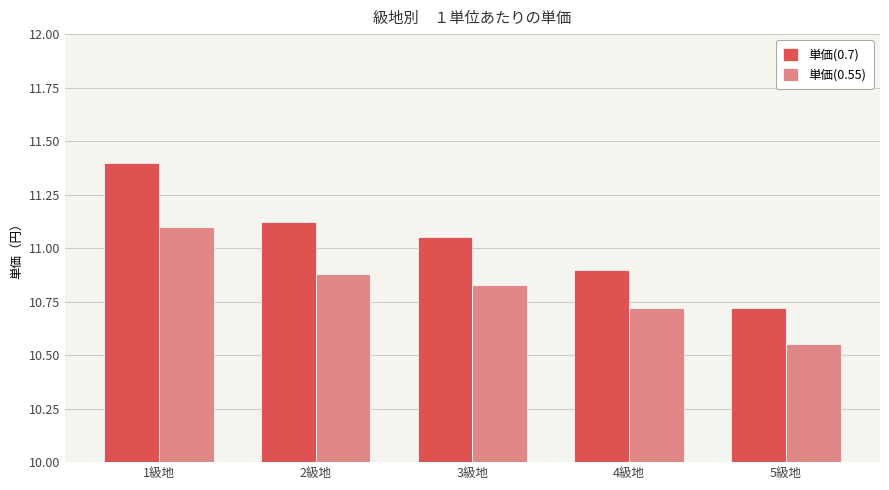

Where is 単価(0.55) nearest to the value 10?

5級地